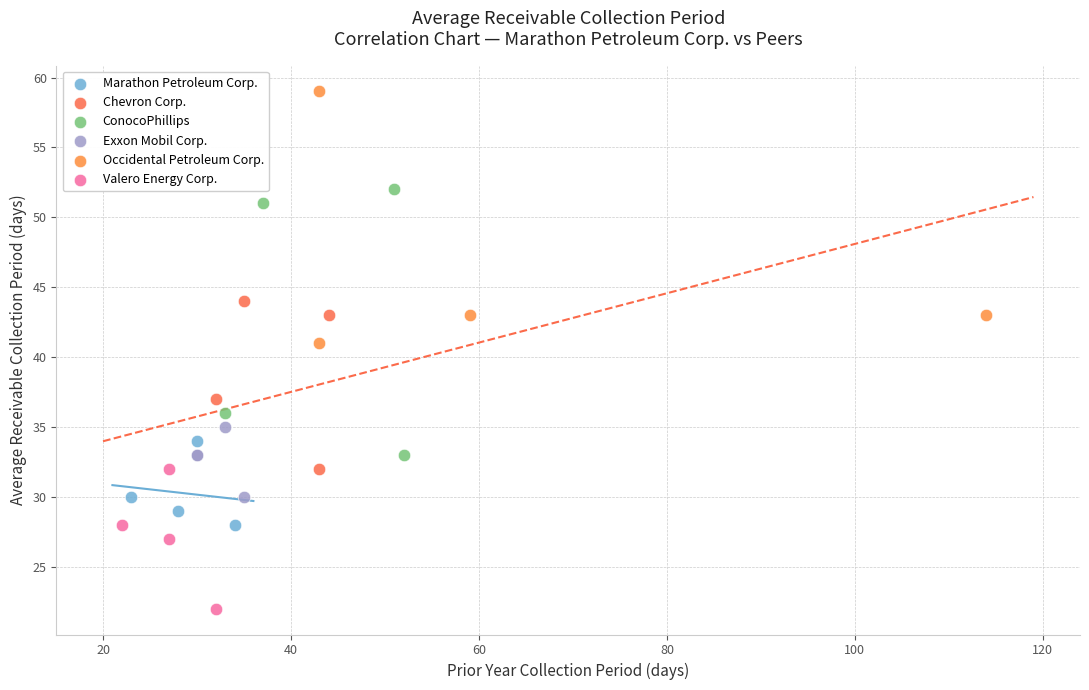

Which series contains the lowest Y value?

Valero Energy Corp.